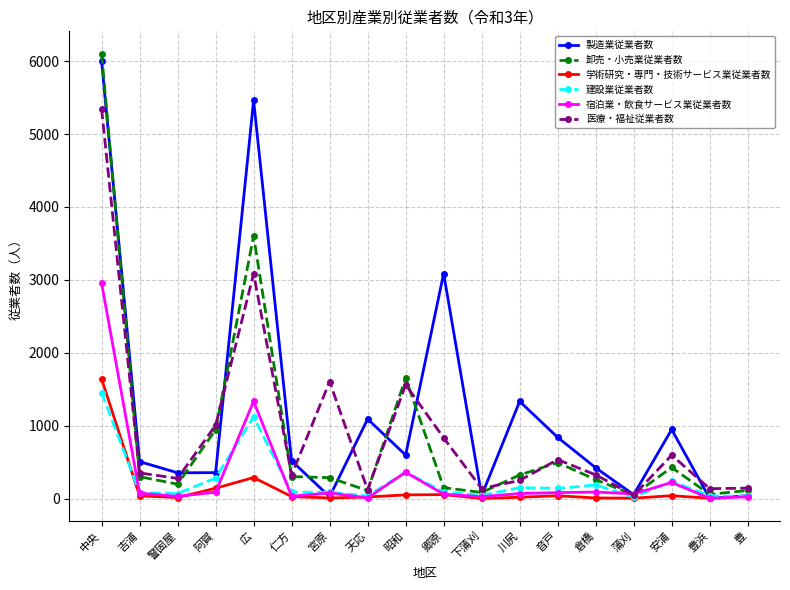

In 学術研究・専門・技術サービス業従業者数, how many points are higher than both neighbors (excluding endpoints)?

4